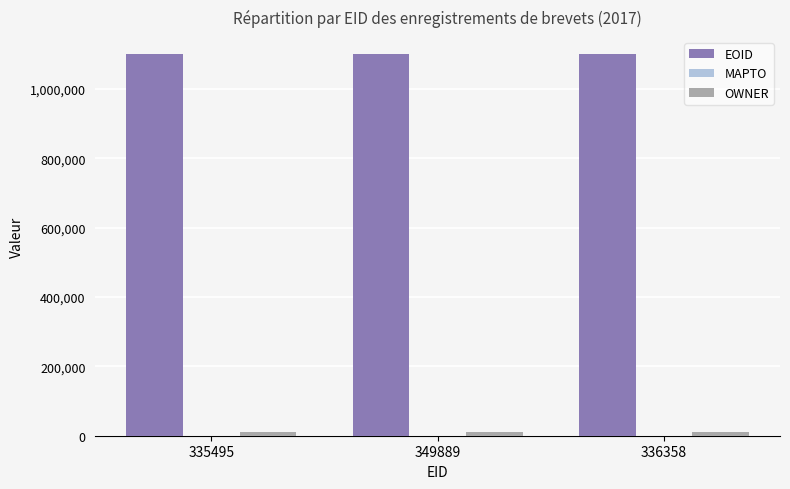

What is the average value of the EOID series?

1099604